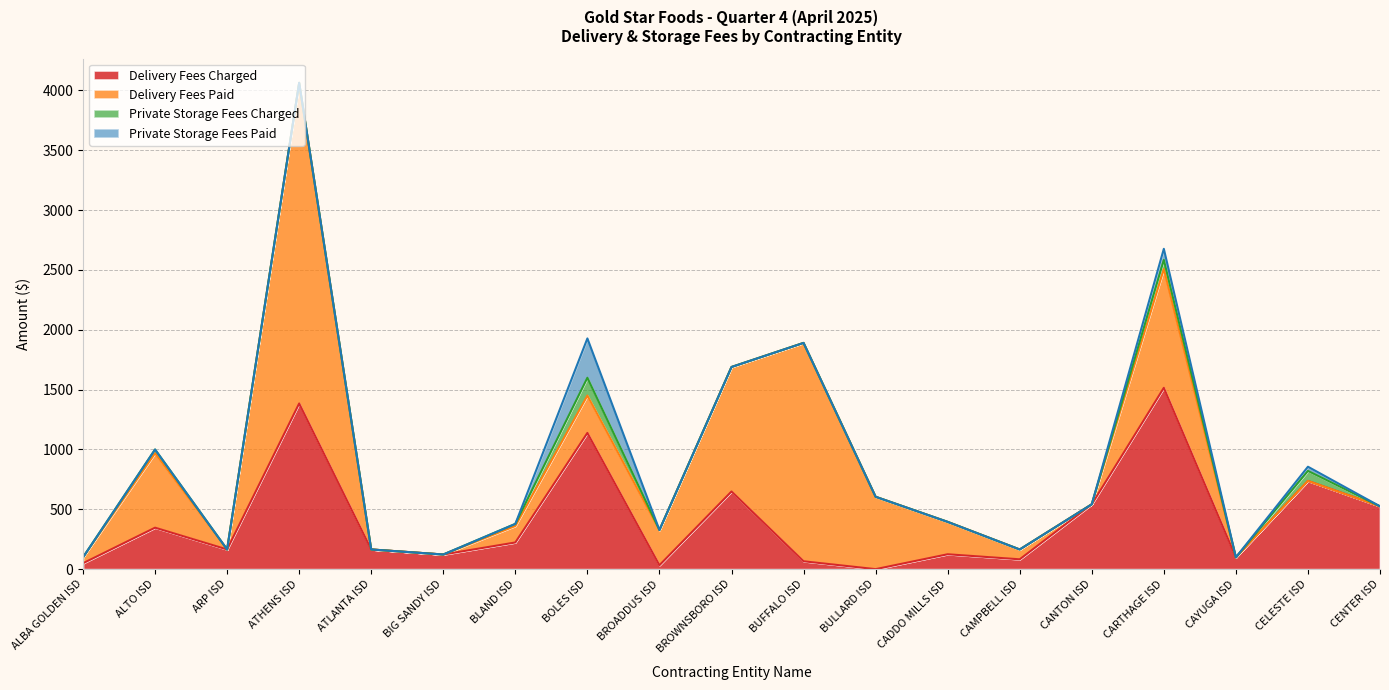

Where is the first local maximum for Private Storage Fees Paid?

BOLES ISD